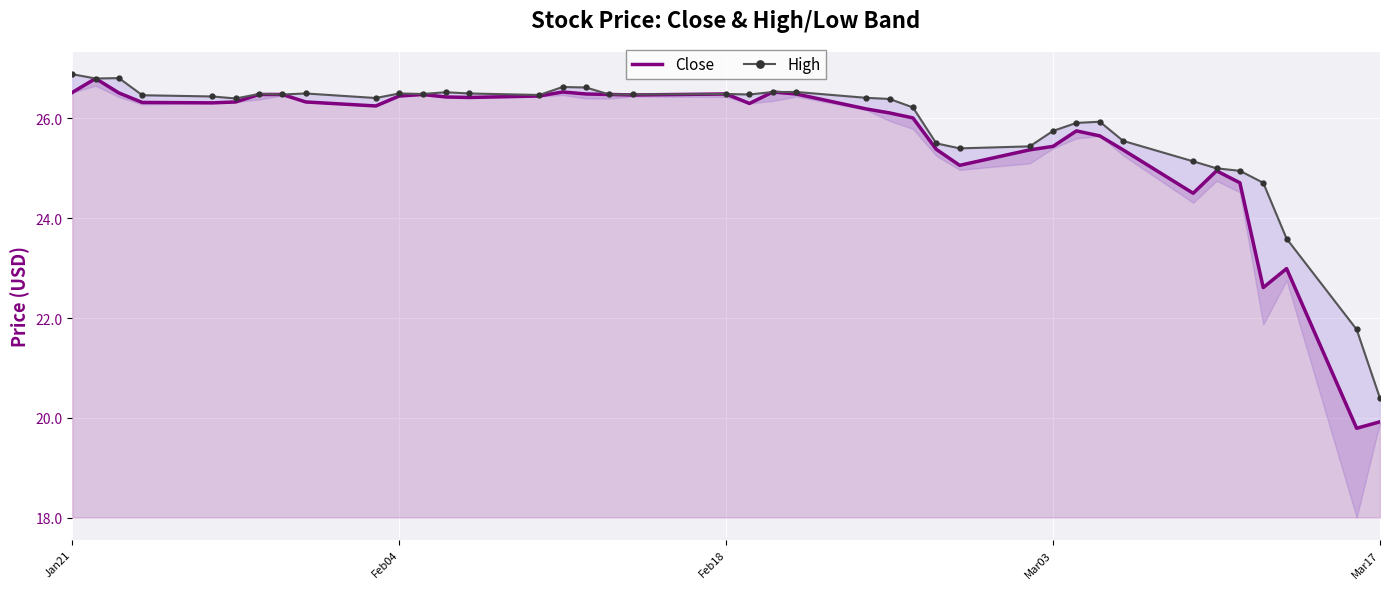

Reading left to right, what are all the values shown in this chart?

Close: 26.5	26.8	26.5	26.3	26.3	26.3	26.5	26.5	26.3	26.2	26.5	26.5	26.4	26.4	26.5	26.5	26.5	26.5	26.5	26.5	26.3	26.5	26.5	26.2	26.1	26.0	25.4	25.1	25.4	25.4	25.8	25.6	25.4	24.5	25.0	24.7	22.6	23.0	19.8	19.9
High: 26.9	26.8	26.8	26.5	26.4	26.4	26.5	26.5	26.5	26.4	26.5	26.5	26.5	26.5	26.5	26.6	26.6	26.5	26.5	26.5	26.5	26.5	26.5	26.4	26.4	26.2	25.5	25.4	25.4	25.8	25.9	25.9	25.5	25.1	25.0	25.0	24.7	23.6	21.8	20.4